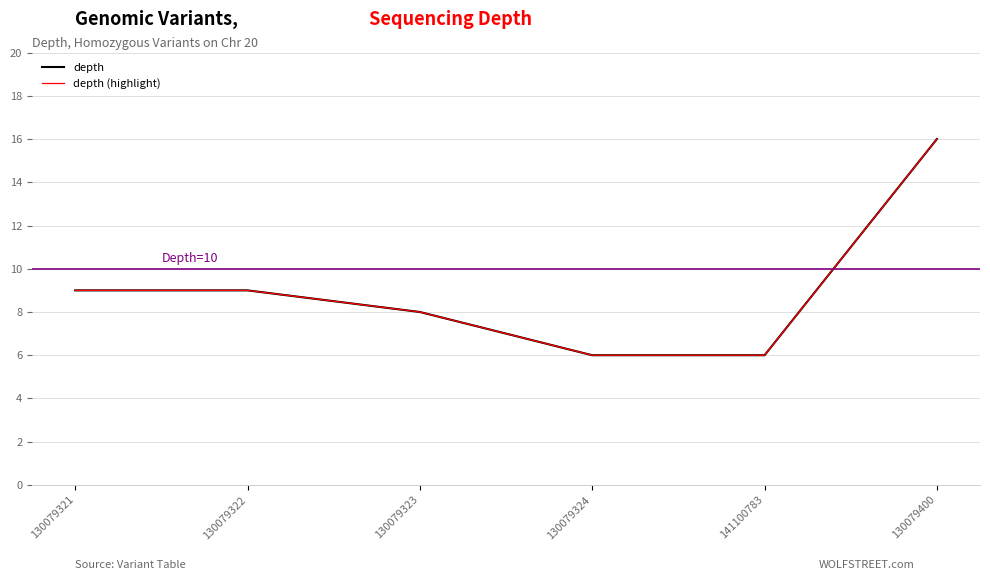

True or false: depth (highlight) and depth cross at least once.

False